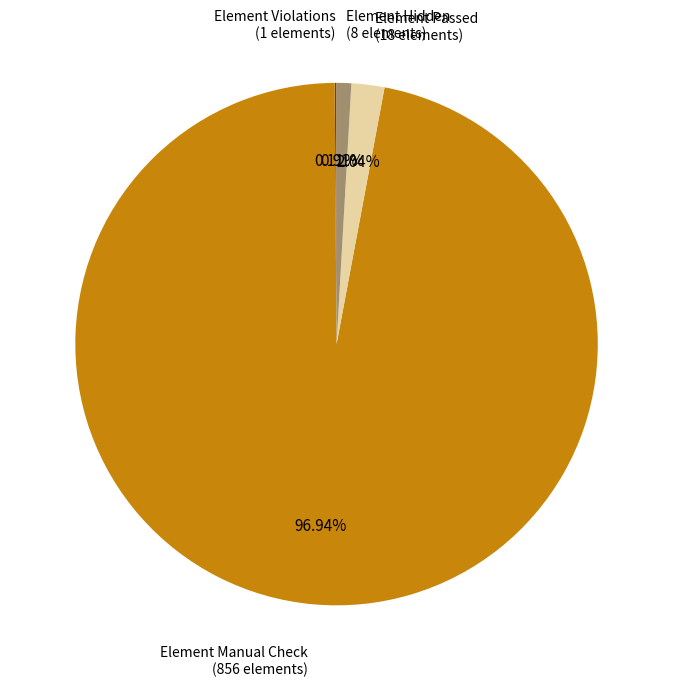

Is there a majority slice in this chart?

Yes